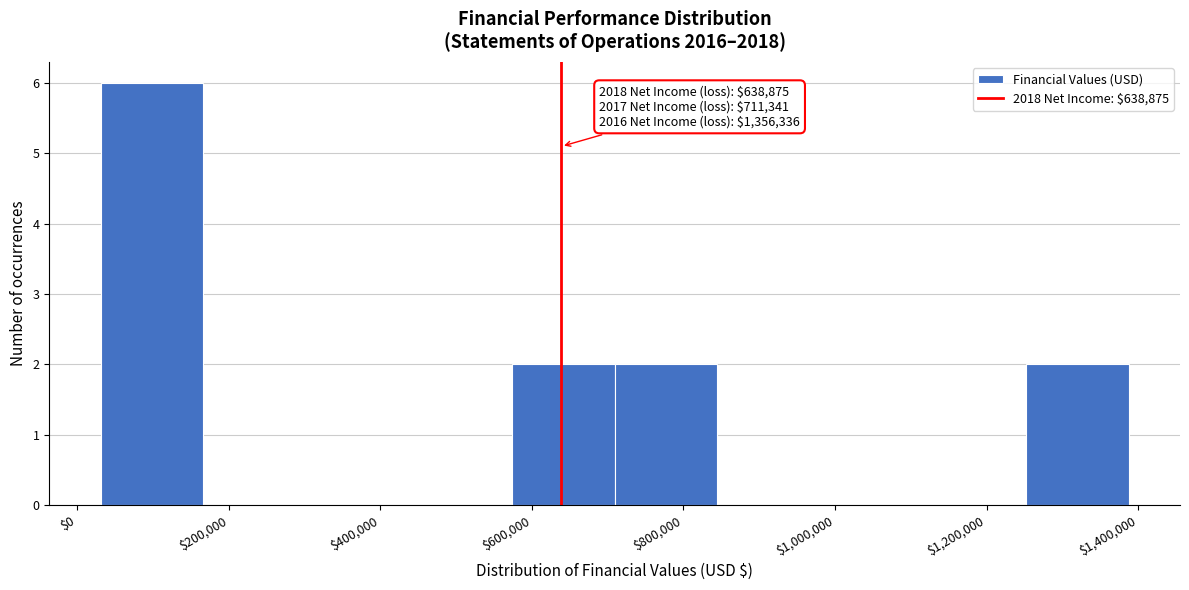

Which range on the x-axis has the tallest bar?

40000 to 160000